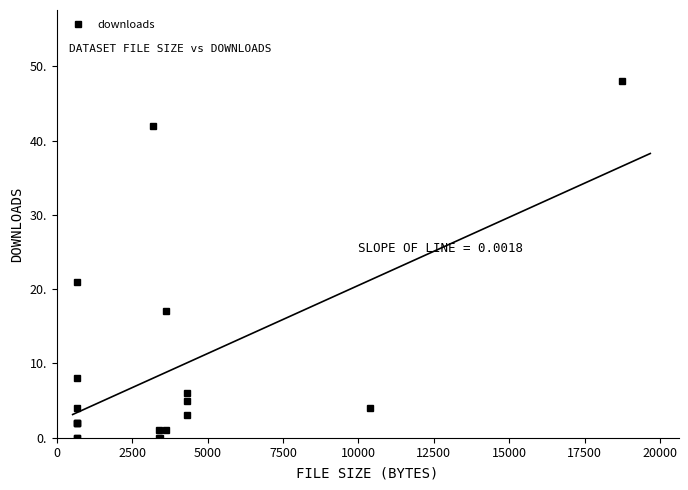

What is the sum of the values at 0 and 10?

22